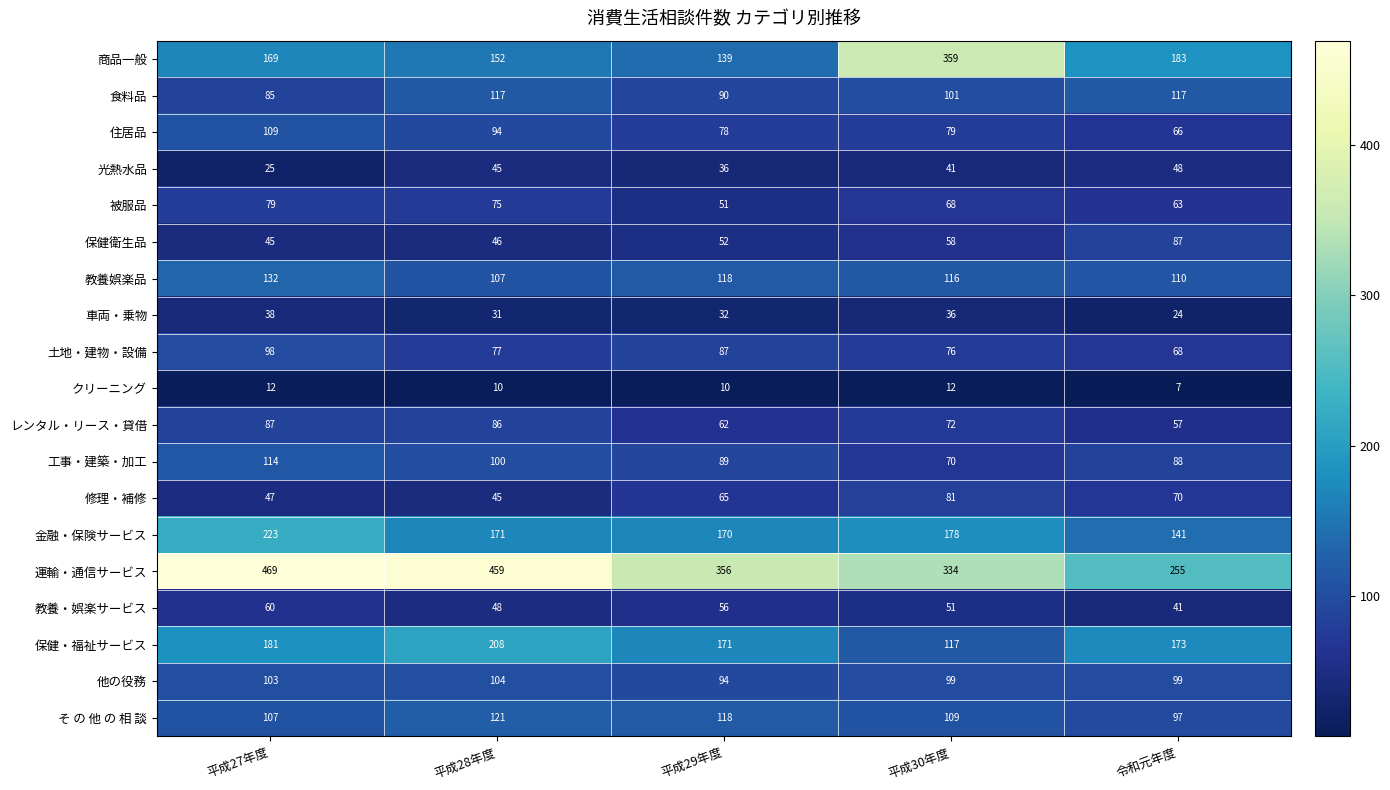

What is the difference between the 被服品 values at 平成27年度 and 令和元年度?

16